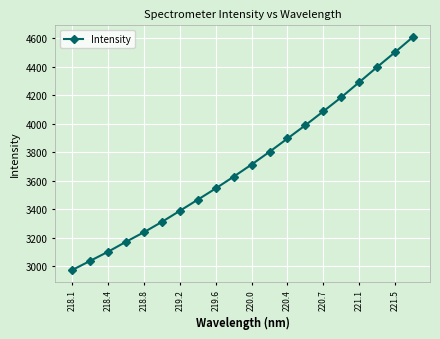

Reading left to right, what are all the values shown in this chart?

2974.5	3038.5	3102.9	3172.7	3239.9	3312.4	3390.0	3468.3	3547.2	3629.8	3714.9	3804.2	3897.5	3991.0	4088.1	4186.7	4292.5	4398.8	4503.2	4610.0